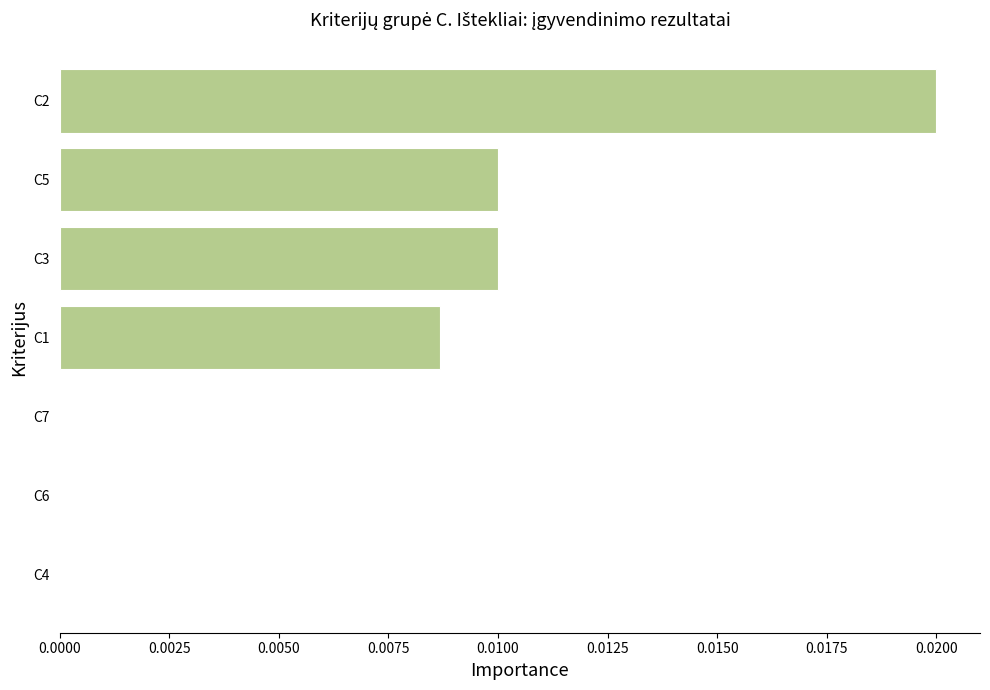

Between C4 and C3, which is larger?

C3